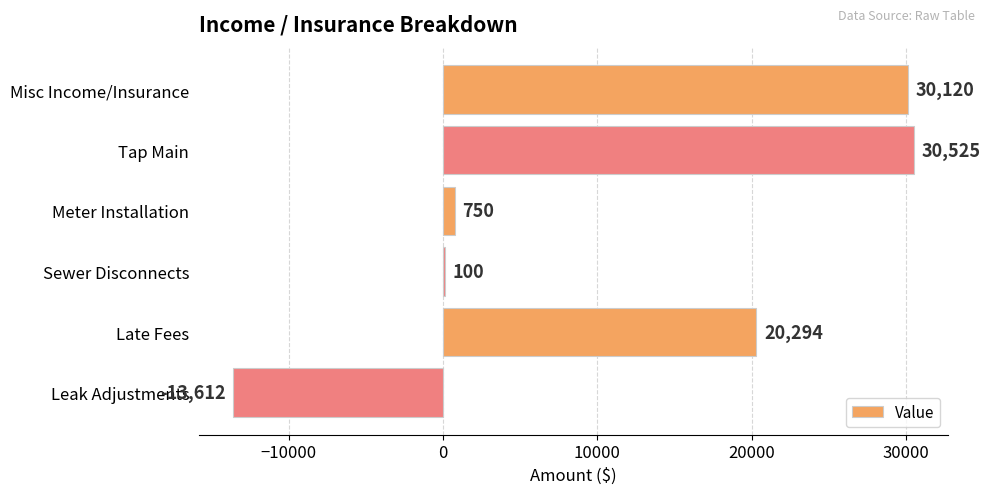

True or false: the data shows -13612 at Leak Adjustments.

True